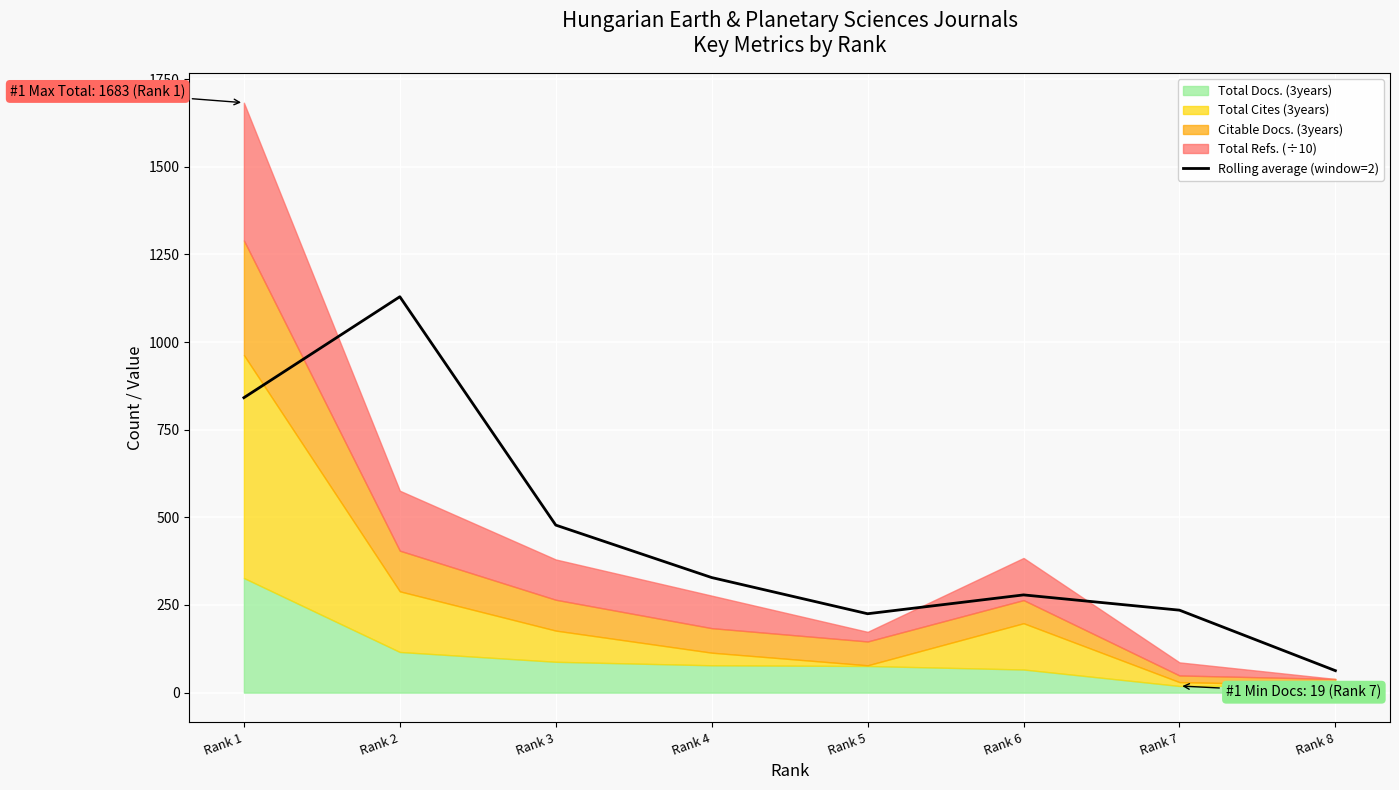

What is the value of the 4th point from the left?

328.3